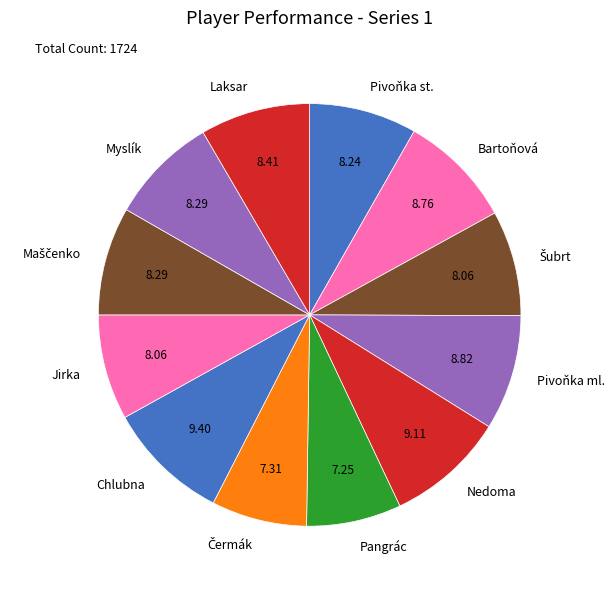

How many slices are in this pie chart?

12